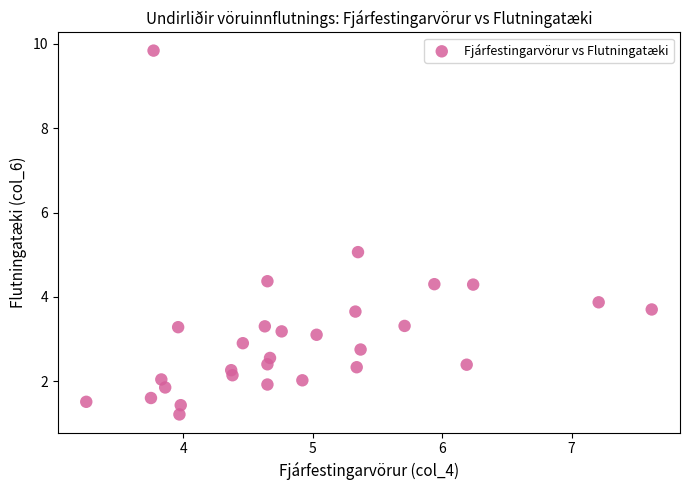

What is the range of X values (max minus min)?

4.4